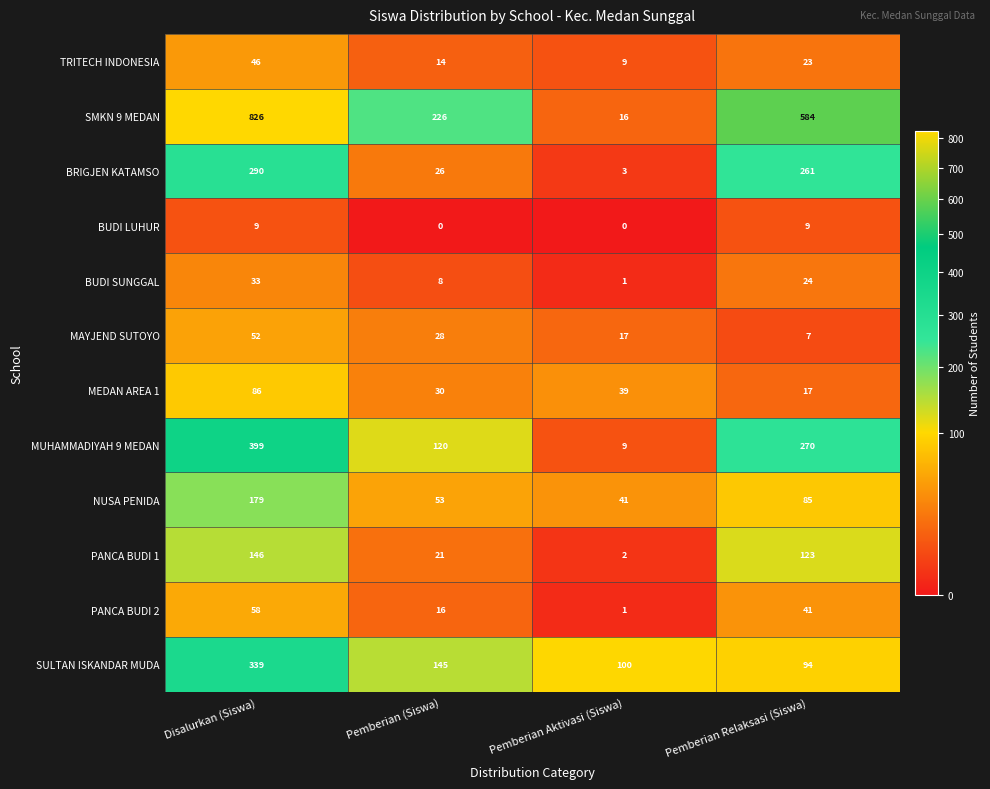

Which series changed the most between Pemberian (Siswa) and Pemberian Aktivasi (Siswa)?

SMKN 9 MEDAN